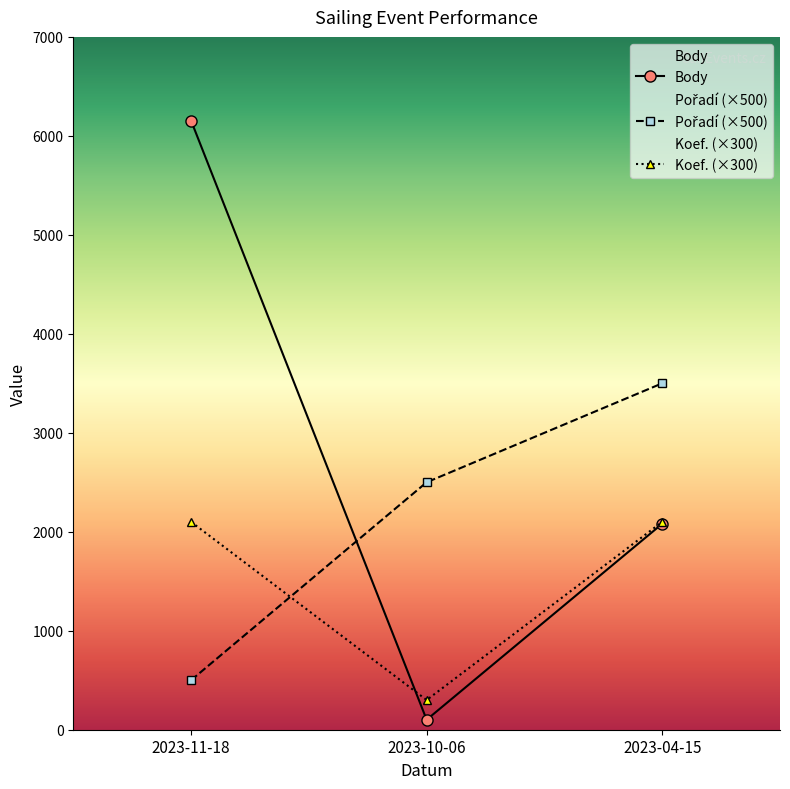

What value does the Body series have at 2023-10-06?

101